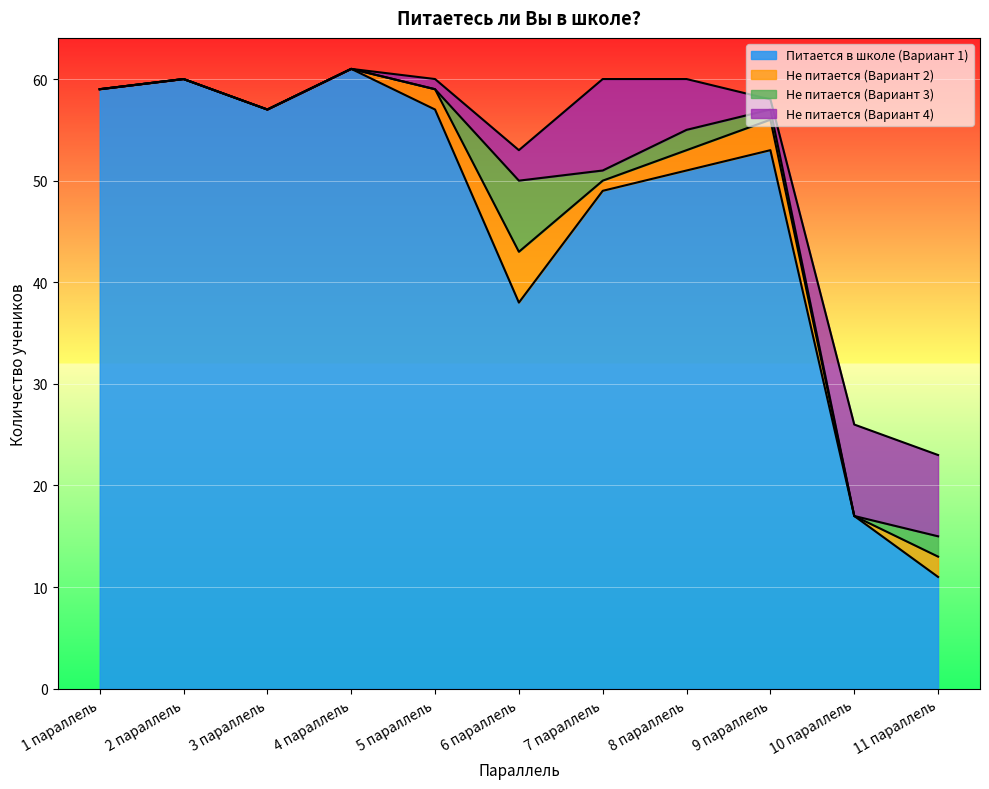

How many interior local valleys does the Не питается (Вариант 2) series have?

2